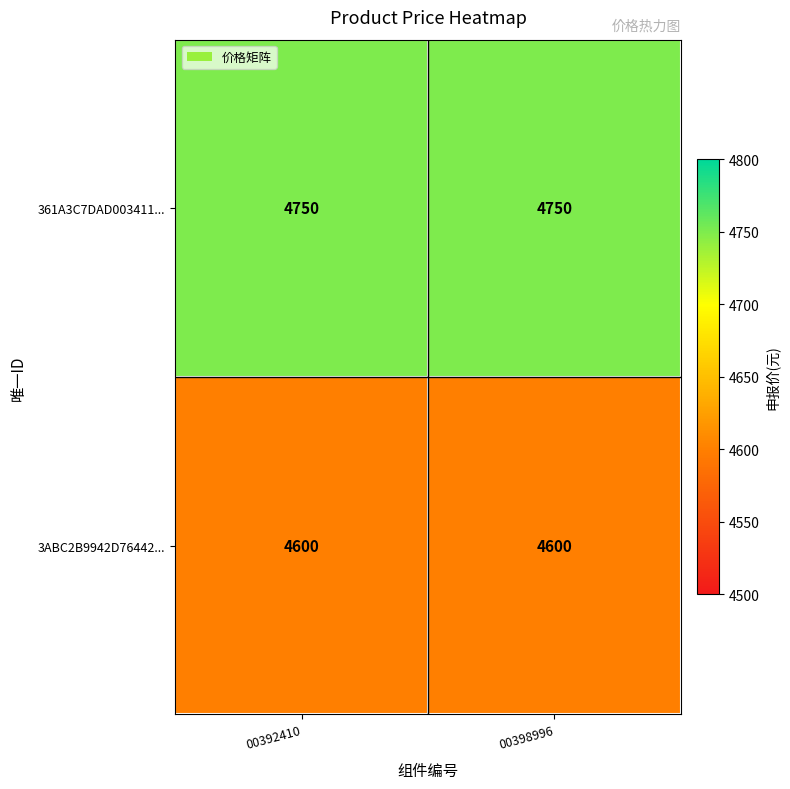

What is the sum of the 3ABC2B9942D76442... values at 00398996 and 00392410?

9200